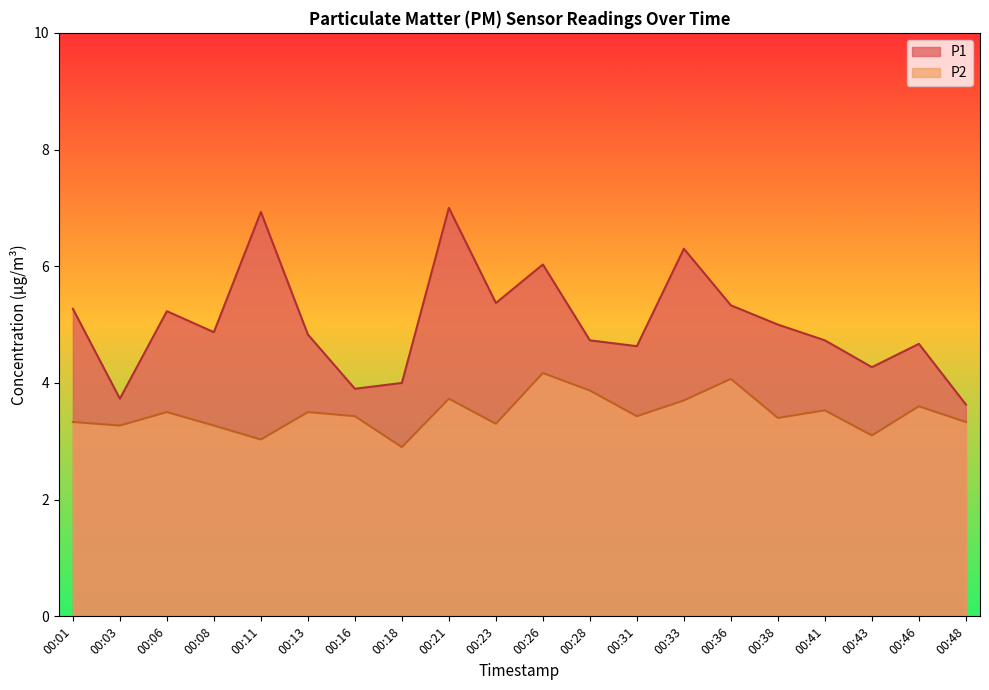

How many lines are shown in the chart?

2